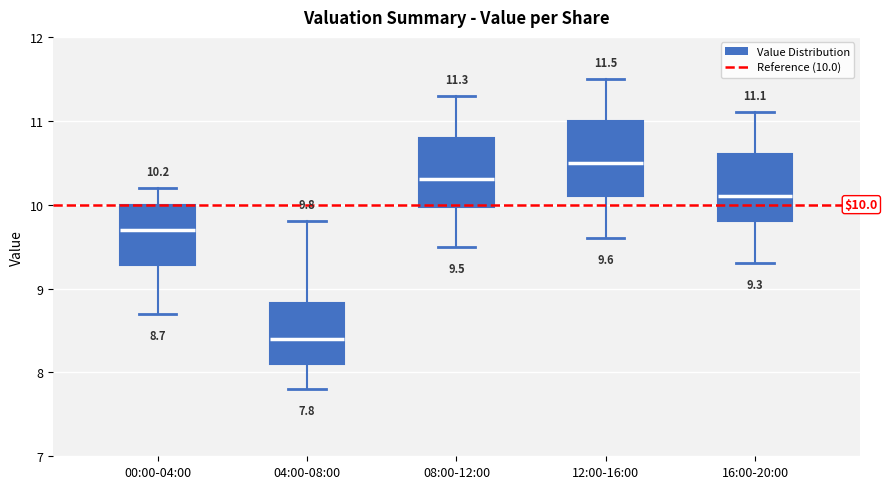

Which box's median line is the highest?

12:00-16:00